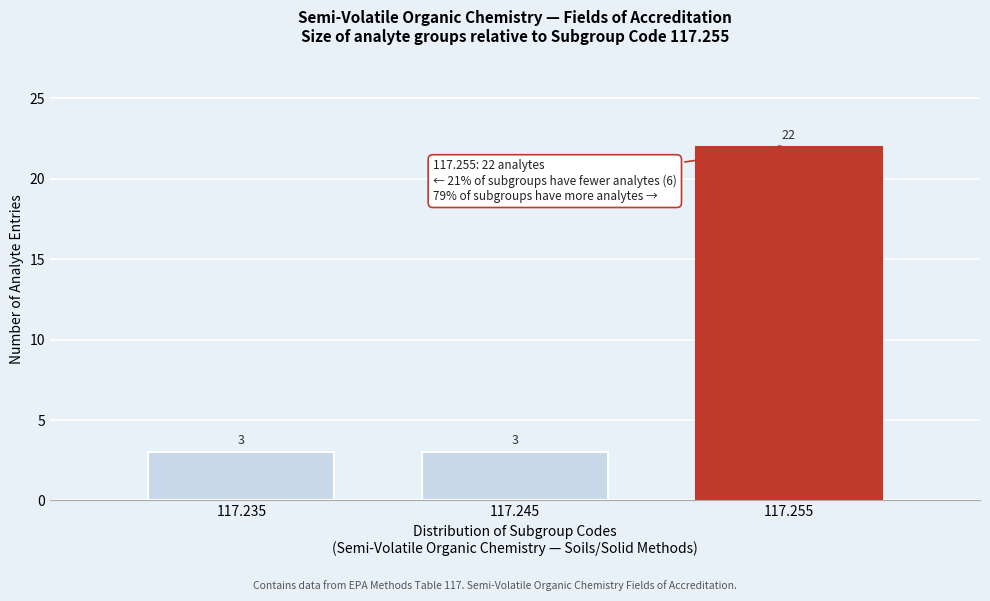

Reading left to right, list every bar in this chart as the range it spans on the x-axis followed by its height.

117.23 to 117.24: 3
117.24 to 117.25: 3
117.25 to 117.26: 22